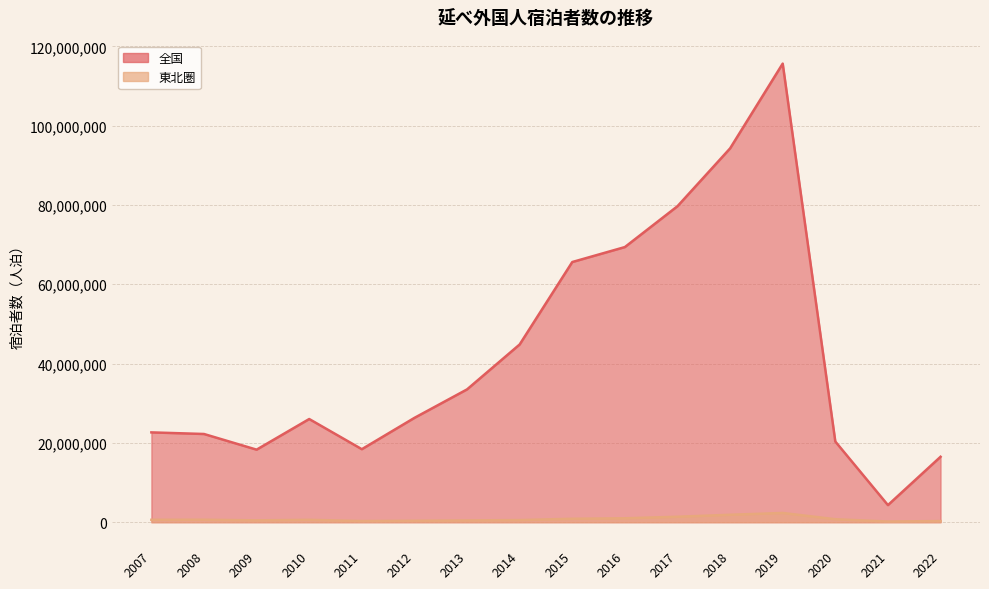

Reading left to right, transcribe all the data shown in this chart.

全国: 22654340	22248300	18297770	26023000	18415690	26314340	33495730	44824600	65614600	69388940	79690590	94275240	115656350	20345180	4317140	16502920
東北圏: 612430	626990	470010	604730	301290	372600	456290	537580	870390	992530	1380950	1878220	2332190	753160	173670	292170